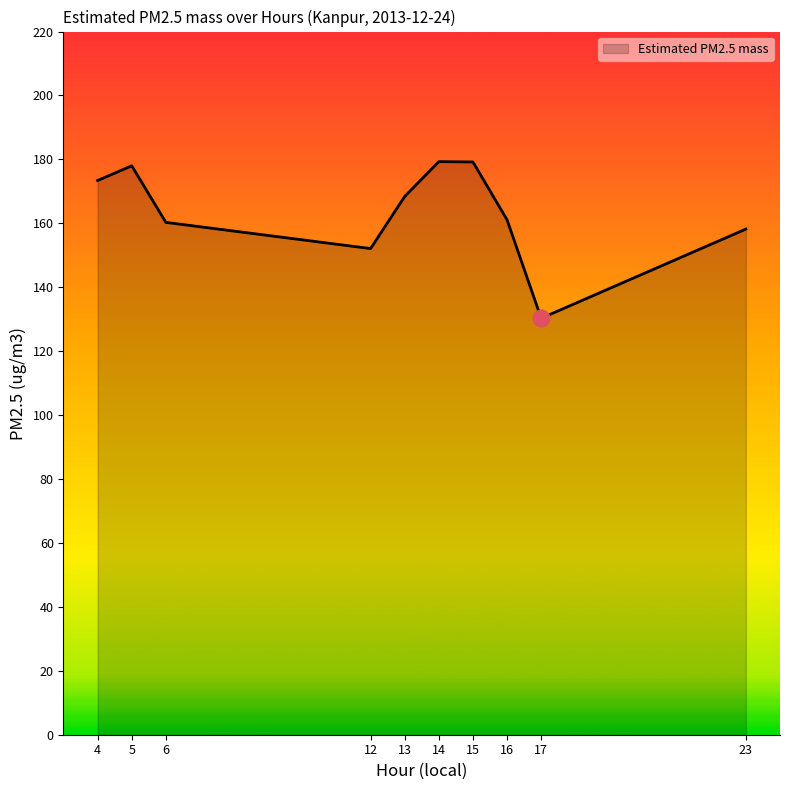

True or false: there are more than 2 points higher than both neighbors.

False